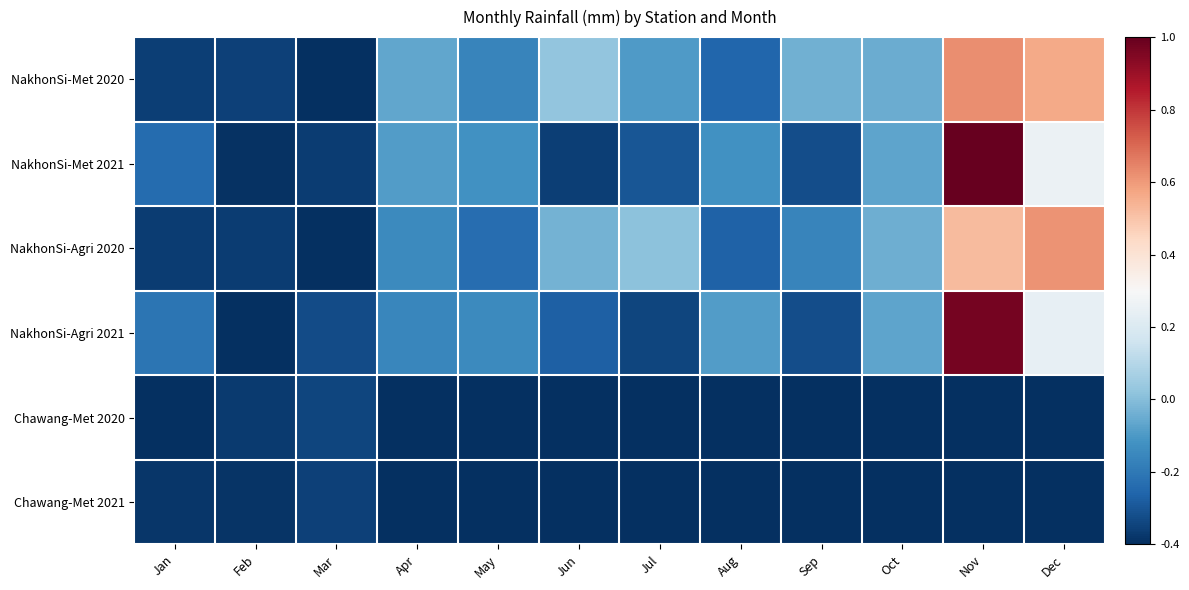

Which label corresponds to the smallest value in the chart?

Apr